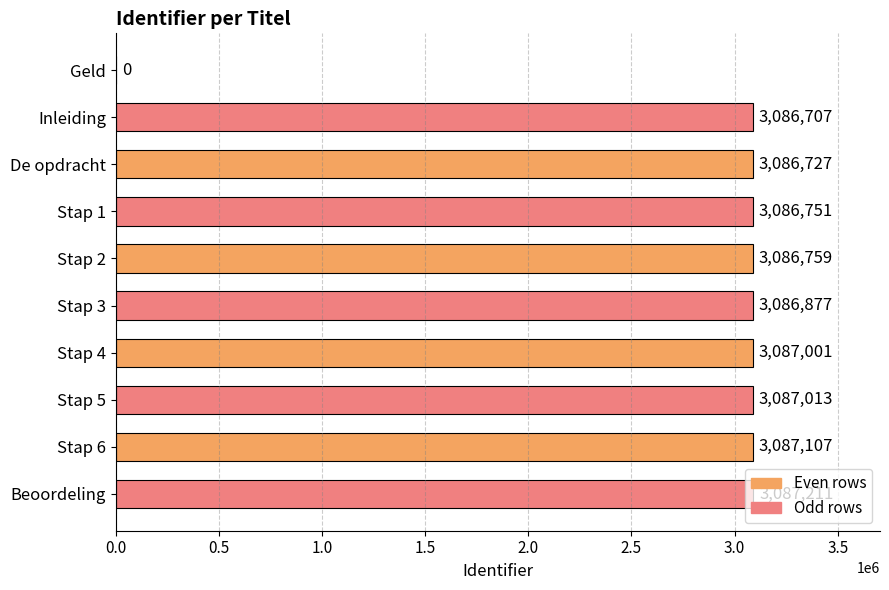

Approximately how many times larger is the value at Stap 5 compared to De opdracht?

1.0